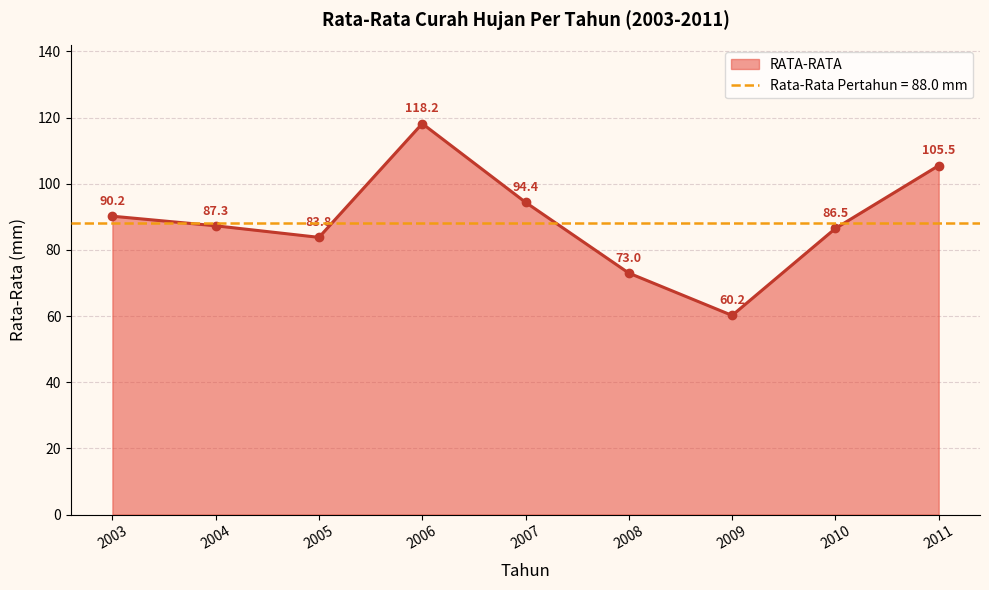

Reading left to right, transcribe all the data shown in this chart.

2003=90.2	2004=87.3	2005=83.8	2006=118.2	2007=94.4	2008=73.0	2009=60.2	2010=86.5	2011=105.5